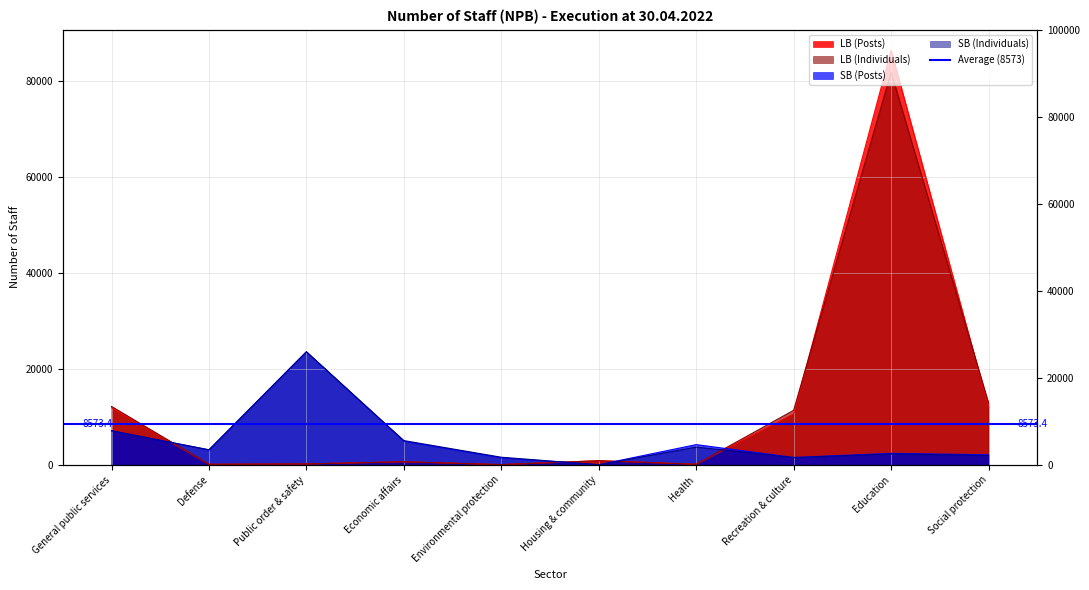

What is the value of the SB (Individuals) point at the 3rd from the left?

23555.0